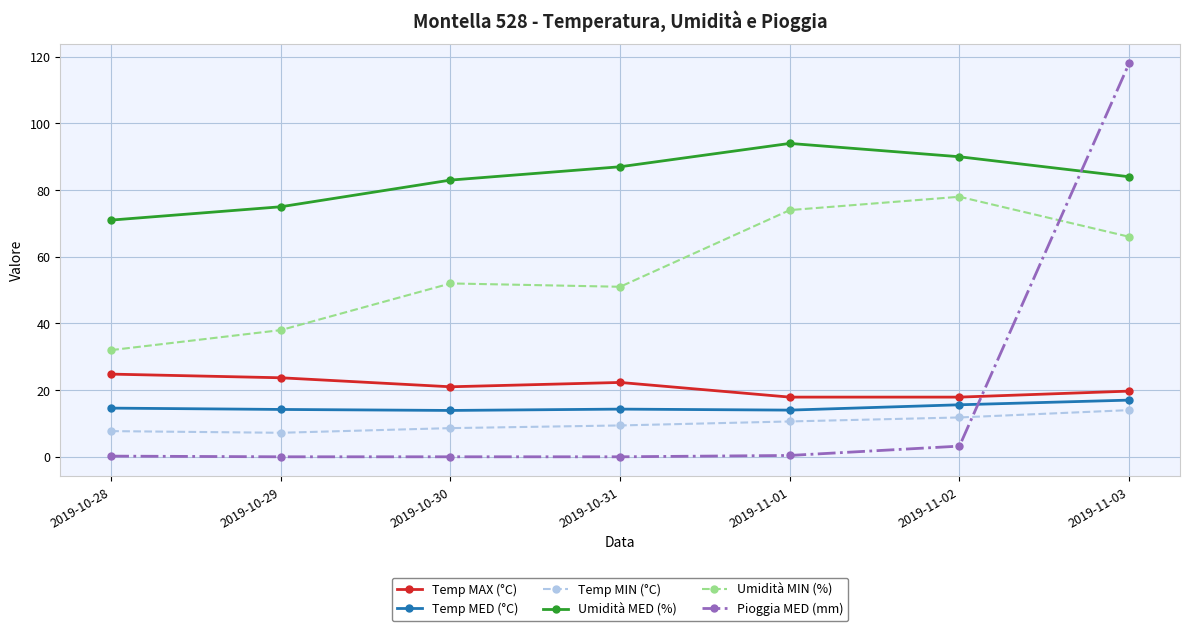

Is the value of Temp MIN (°C) at 2019-10-31 greater than the value of Pioggia MED (mm) at 2019-10-31?

Yes